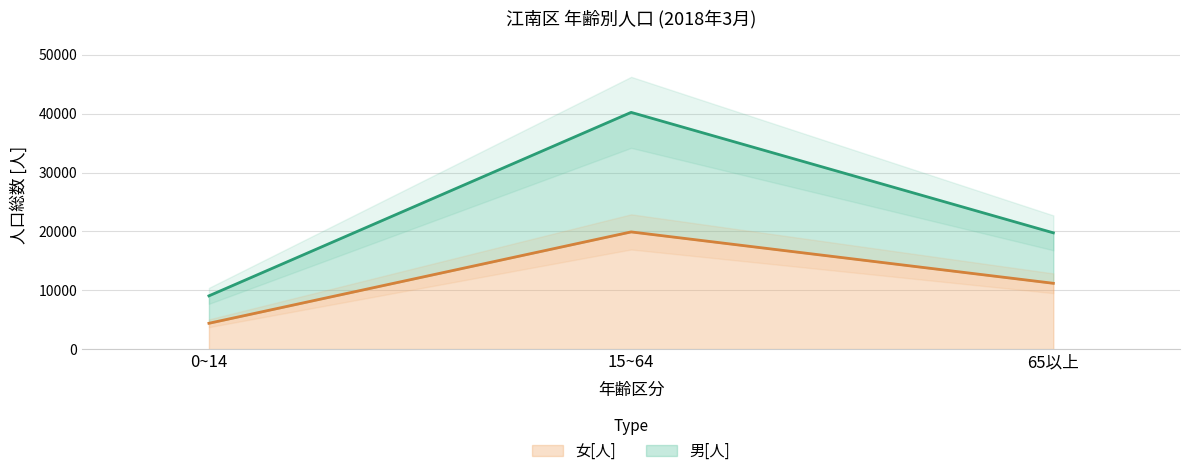

What is the average value of the 男[人] series?

23010